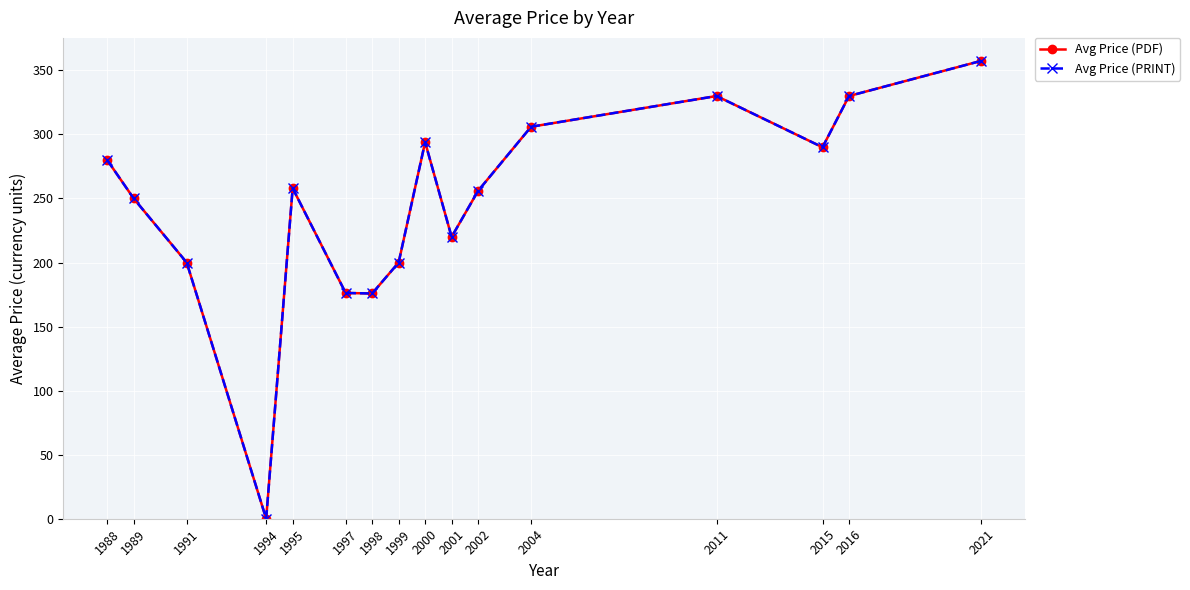

Does the chart have visible grid lines?

Yes